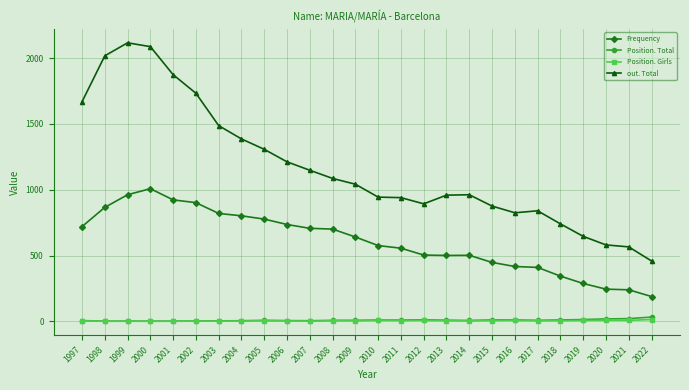

The value of Frequency at 2008 is 307. True or false?

False